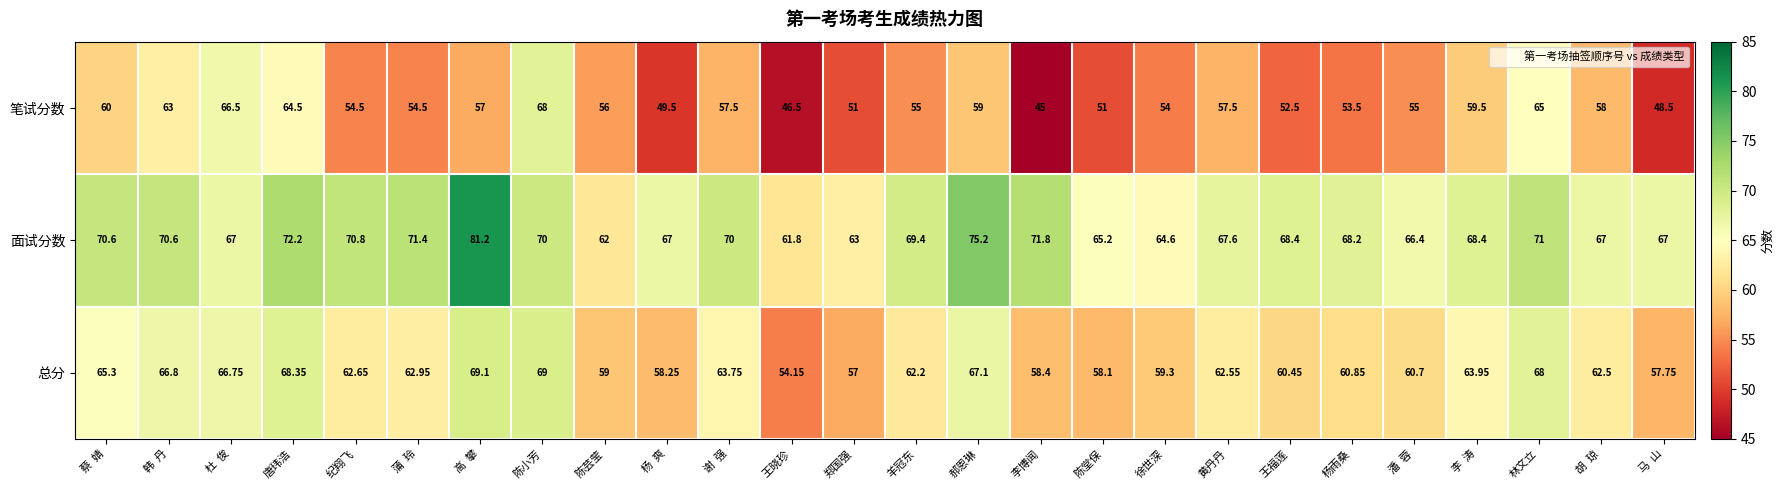

Which series has the largest range (max minus min)?

笔试分数